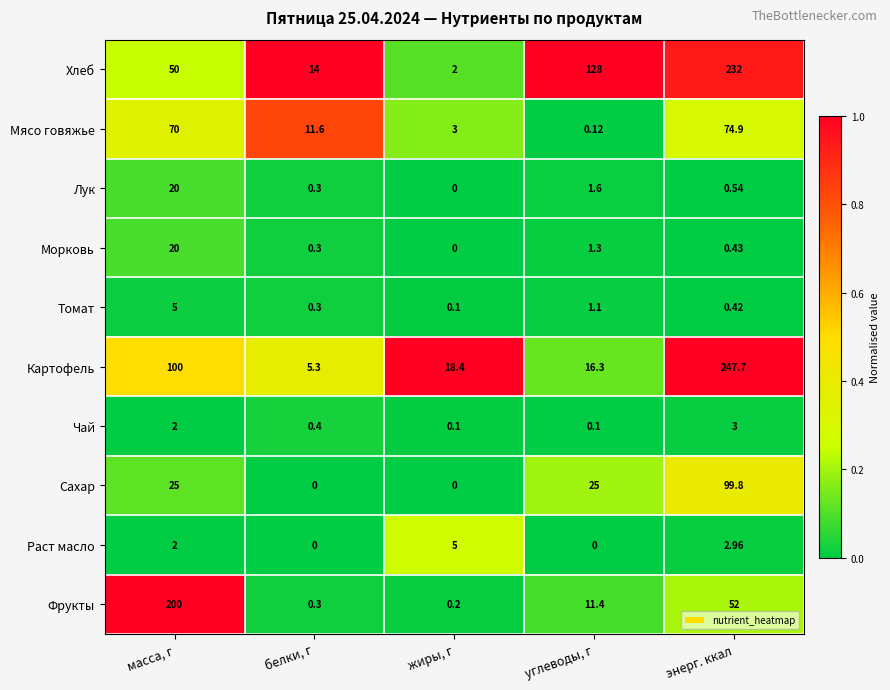

Is the value of Мясо говяжье at энерг. ккал greater than the value of Фрукты at энерг. ккал?

Yes